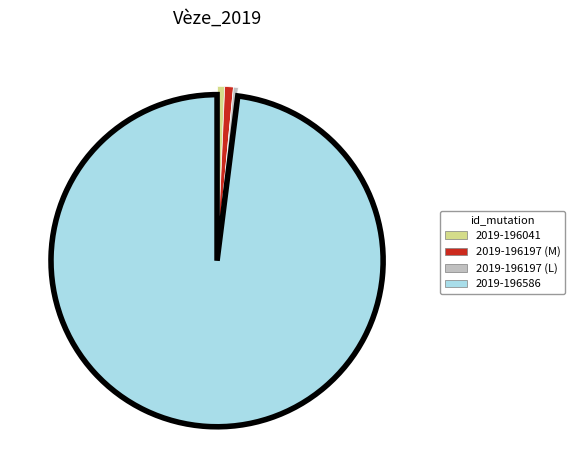

Is there any slice that represents more than half of the pie?

Yes